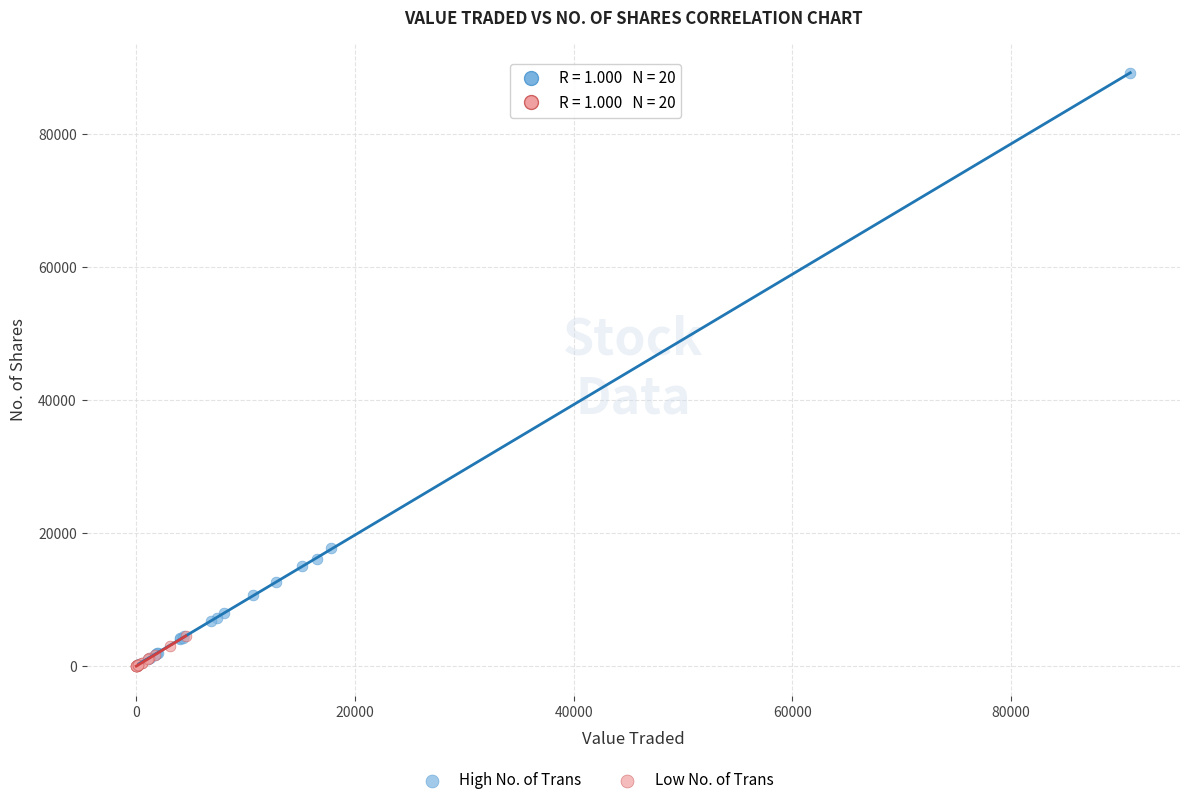

Which series reaches the maximum Y coordinate?

High No. of Trans